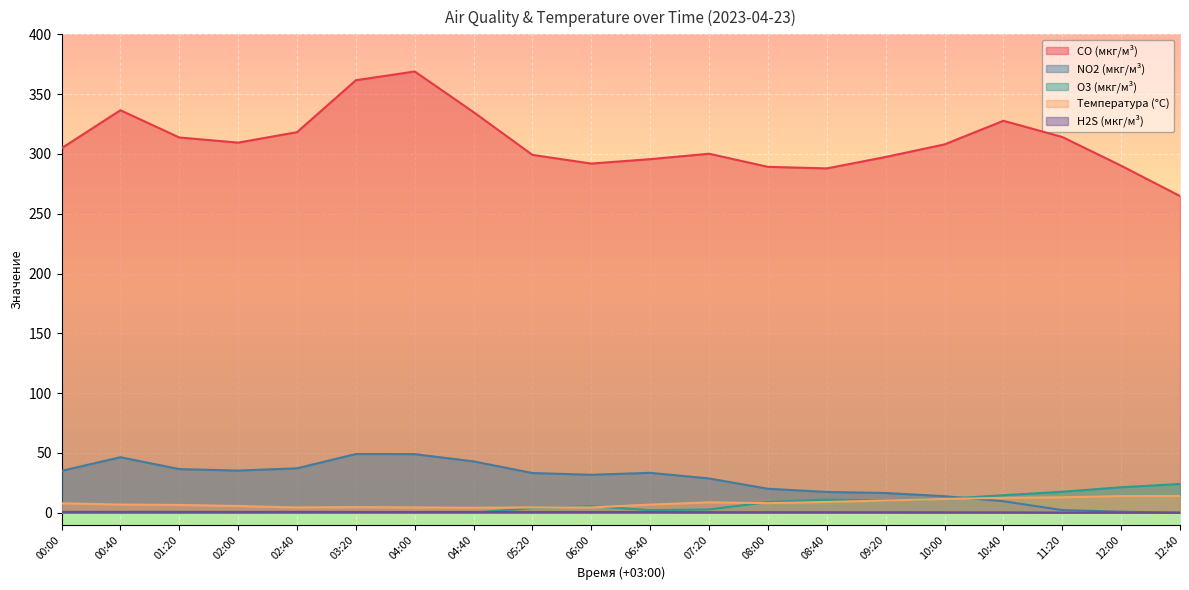

True or false: CO (мкг/м³) has a value of 169.4 at 03:20.

False